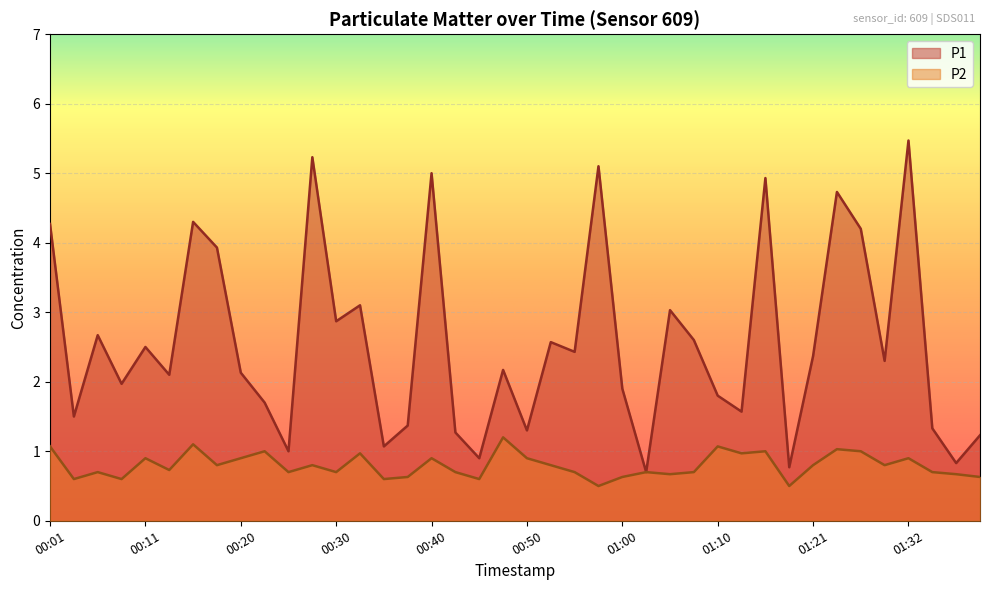

Is it true that P2 equals 1.6 at 00:50?

False